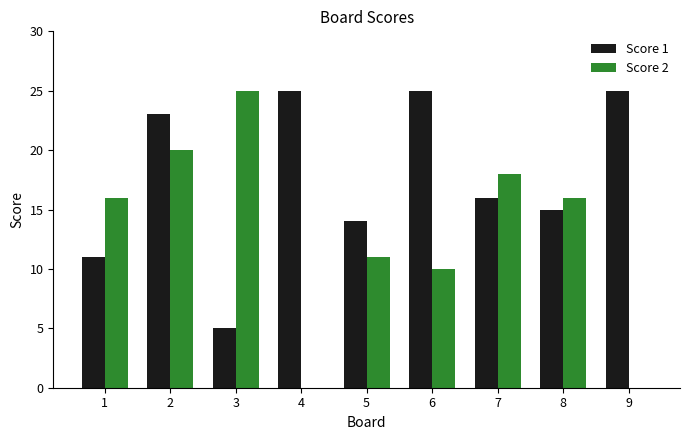

What is the total value across all series at 2?

43